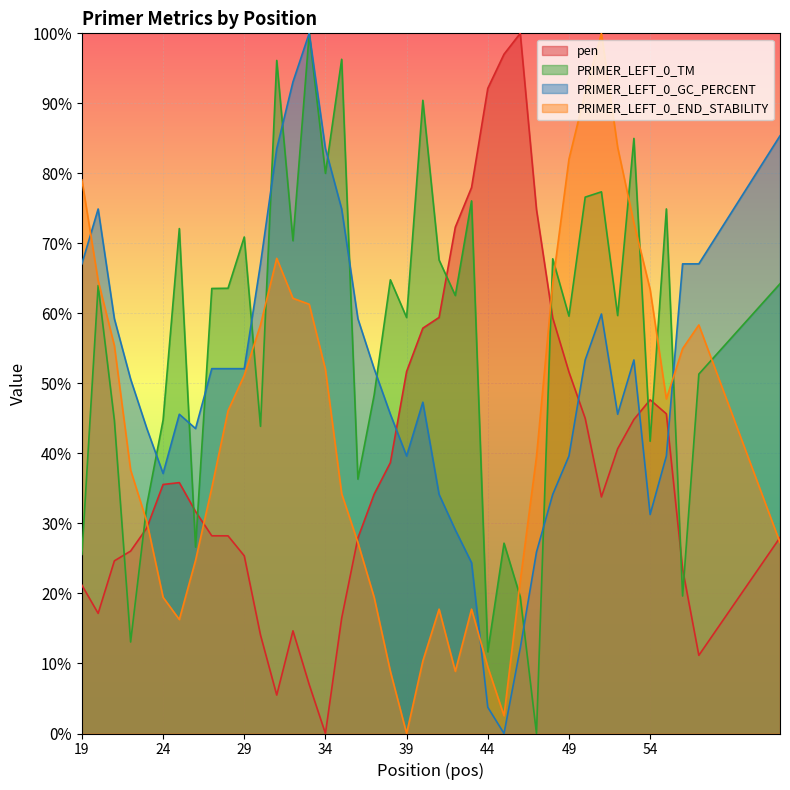

What is the sum of the PRIMER_LEFT_0_GC_PERCENT values at 46 and 32?

105.3